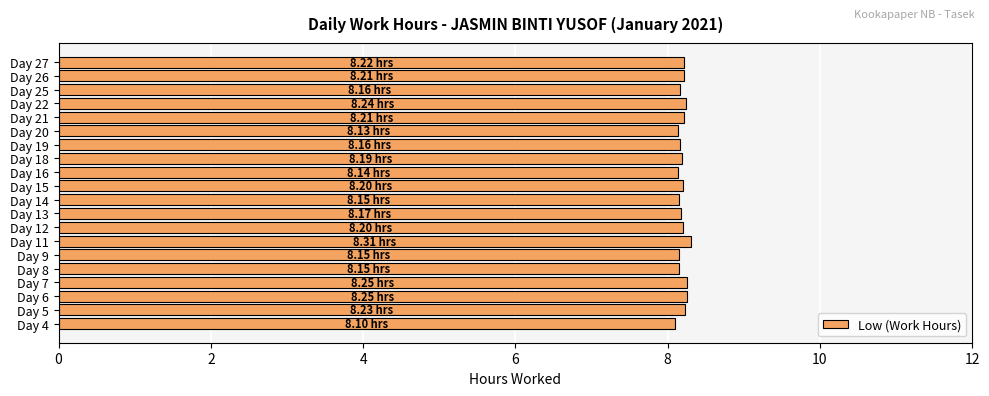

Approximately how many times larger is the value at Day 15 compared to Day 12?

1.0